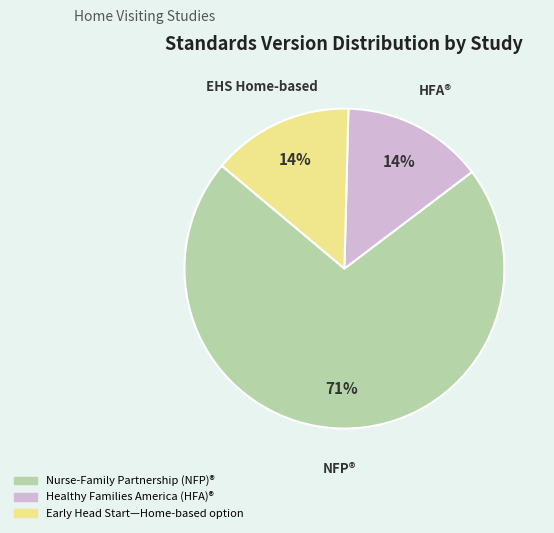

To the nearest percent, what is the average slice percentage?

33%